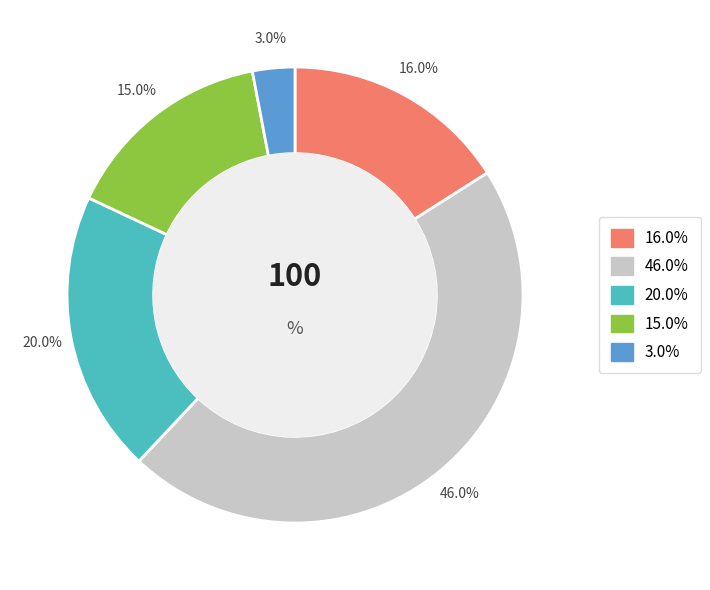

Does any single category account for the majority?

No